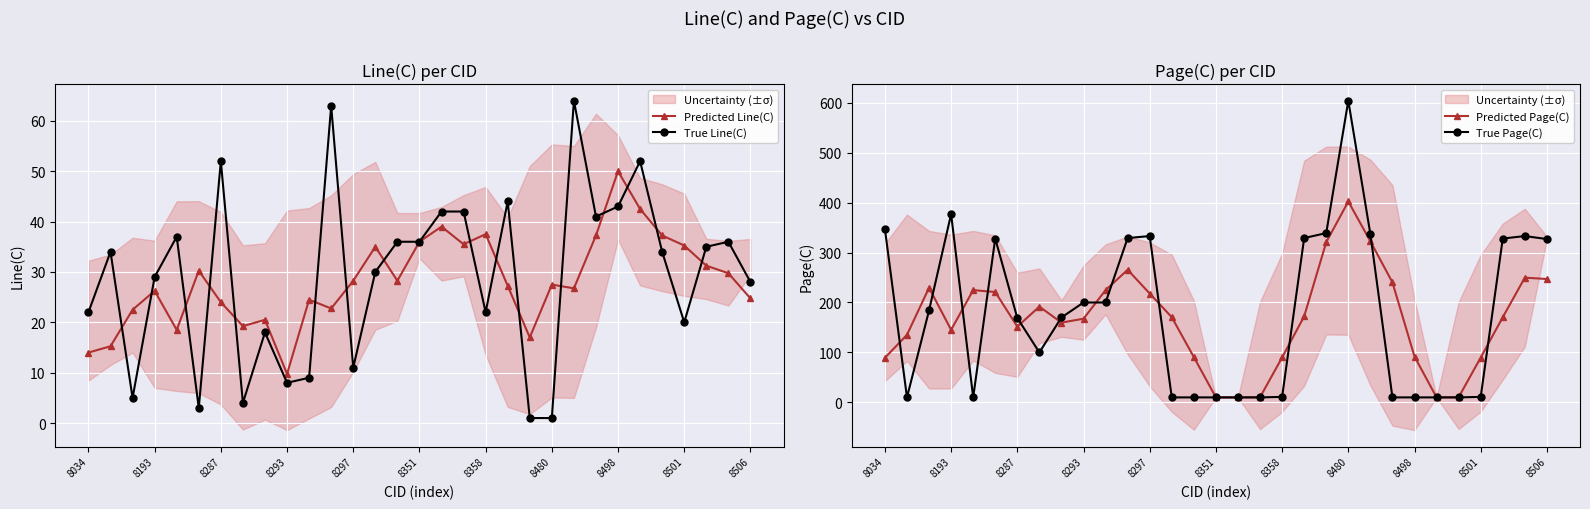

What is the average value of the Predicted Line(C) series?

28.2